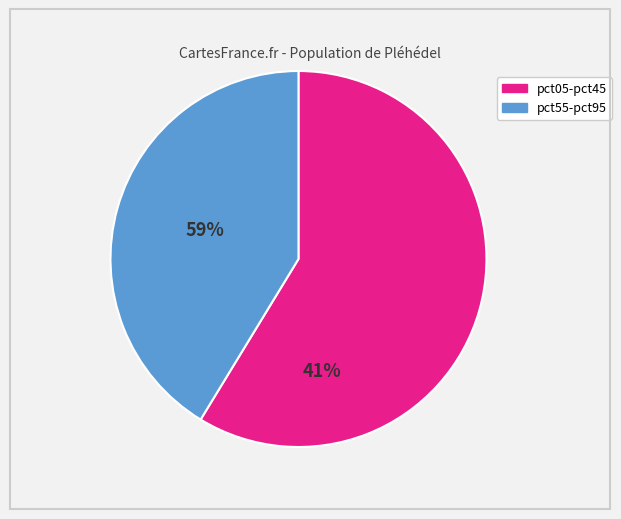

Rank the categories by value from highest to lowest.

pct05-pct45, pct55-pct95